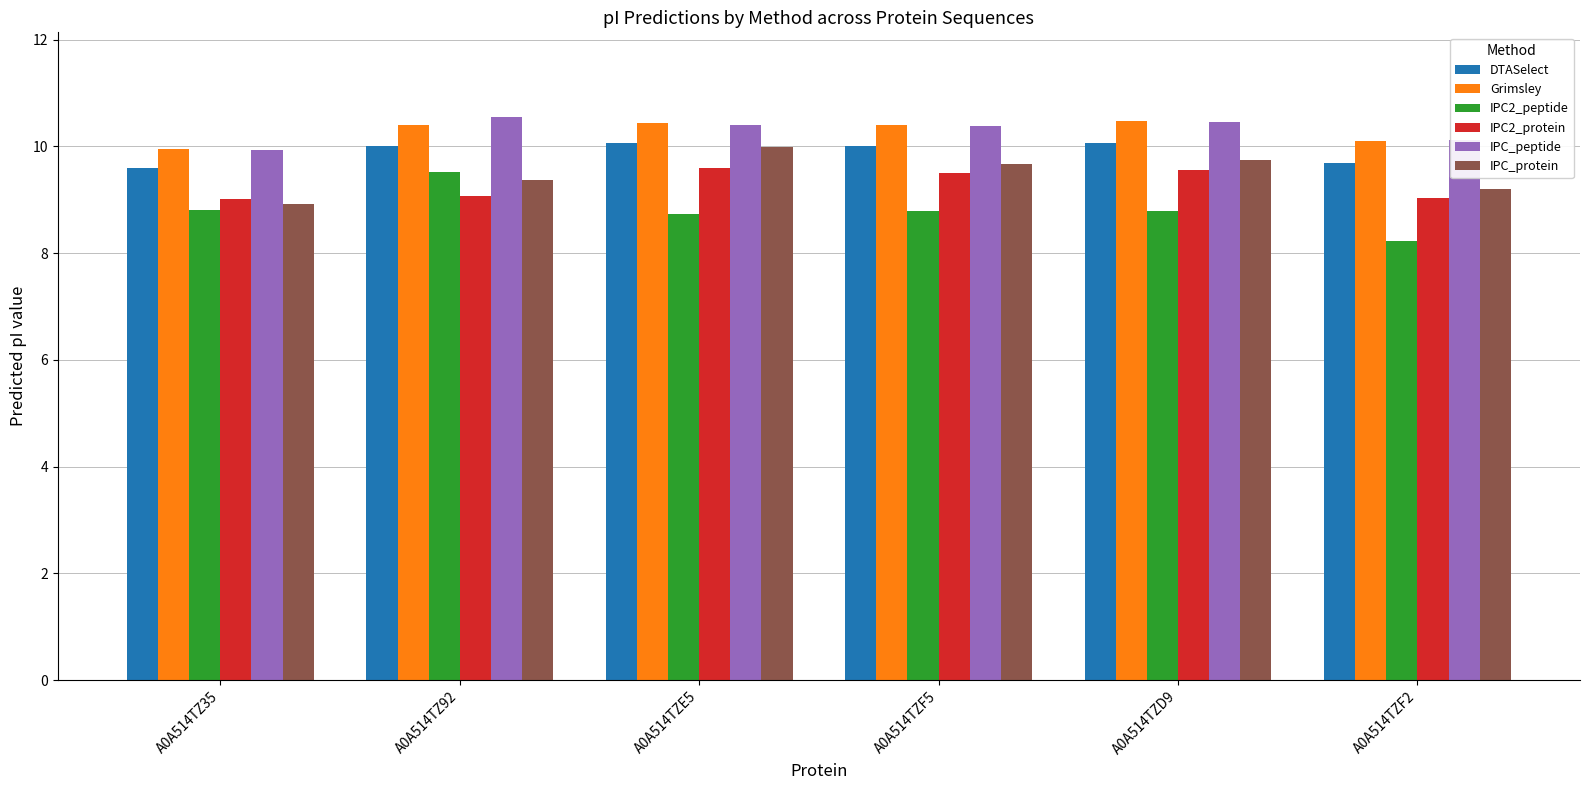

What is the highest value of the IPC2_protein series?

9.6